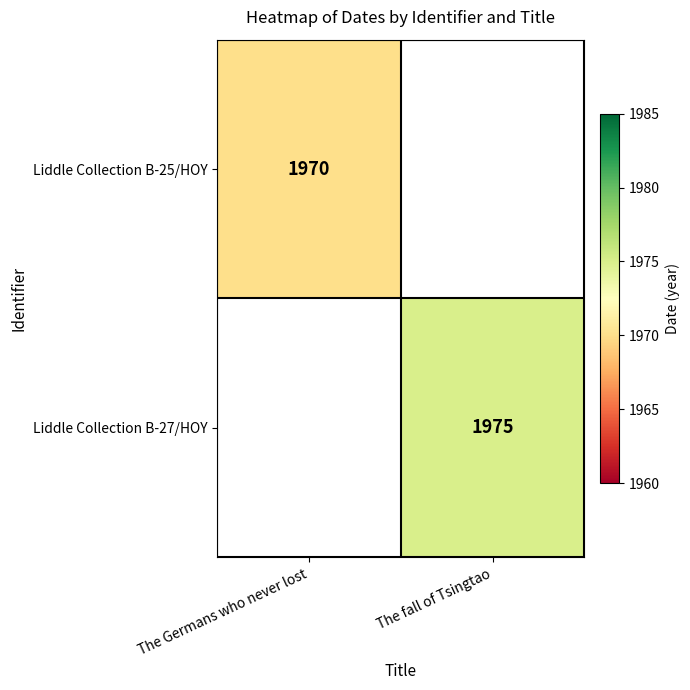

The value of Liddle Collection B-27/HOY at The fall of Tsingtao is 3211. True or false?

False